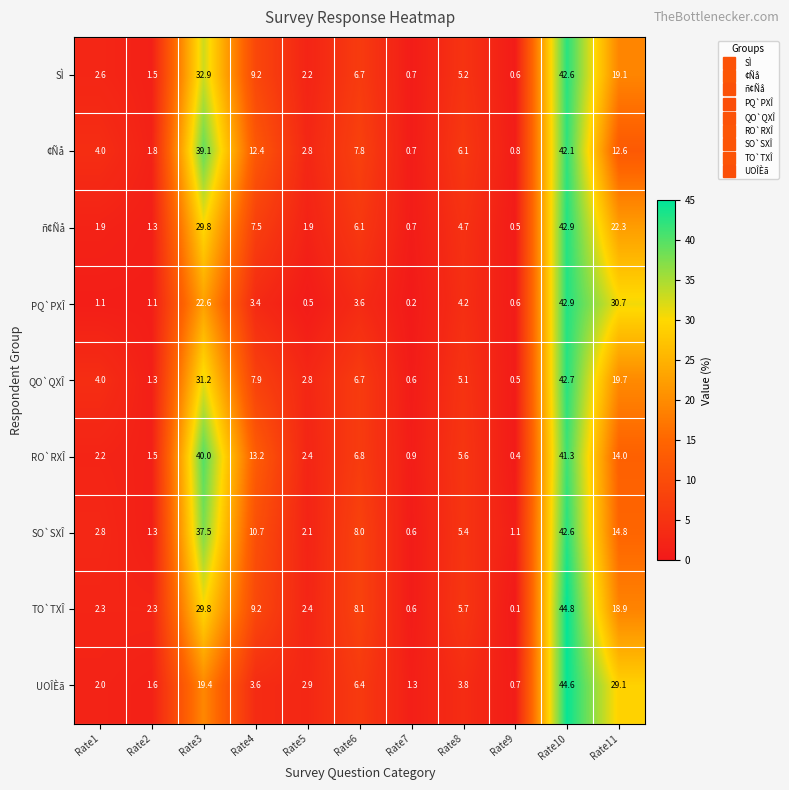

What is the sum of all ¢Ñå values?

130.2